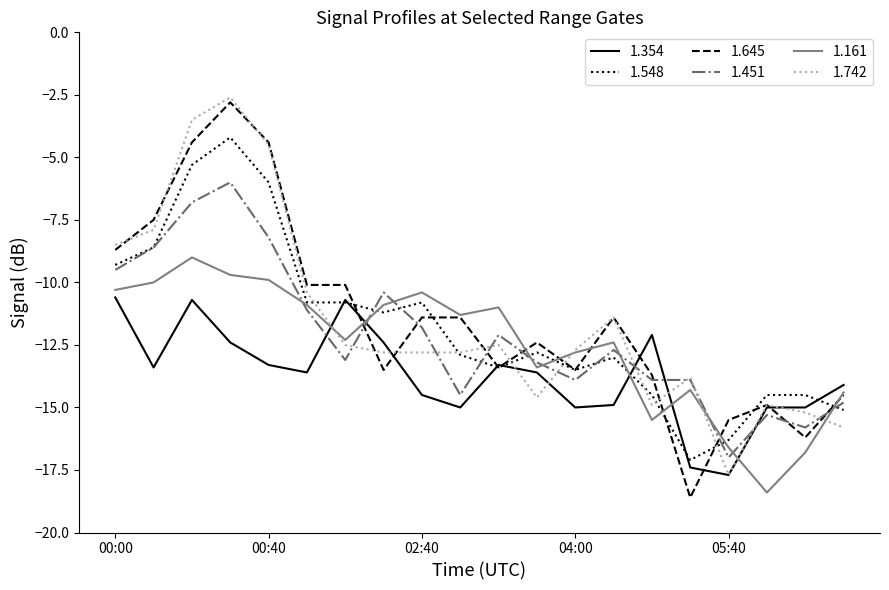

How many intersections are there between 1.451 and 1.354?

5